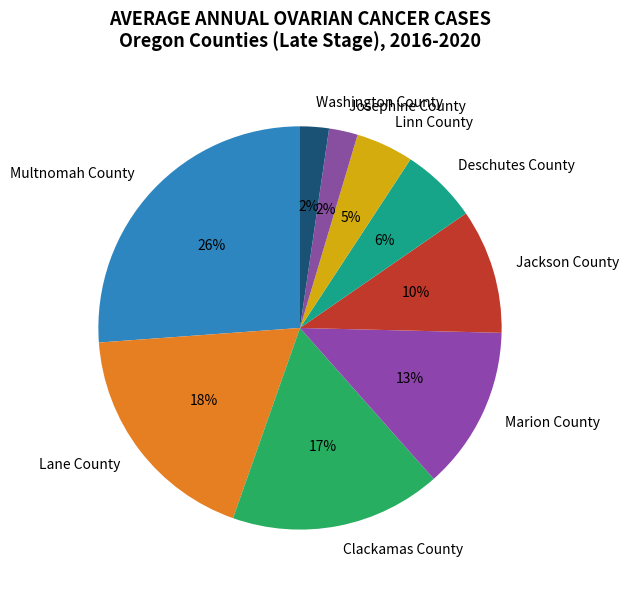

How many segments does this pie chart have?

9